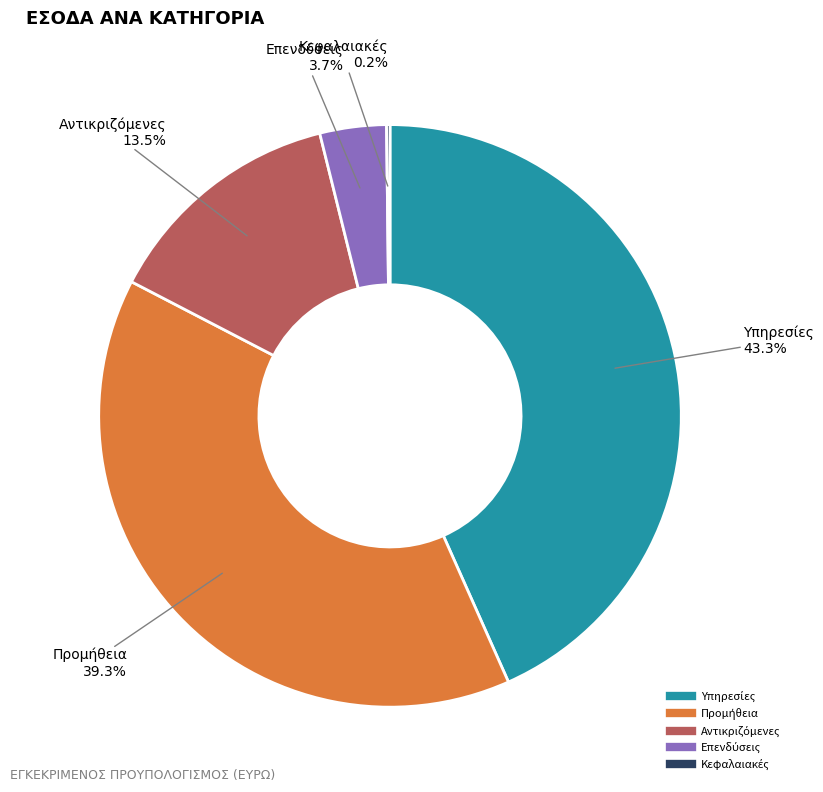

Is there a majority slice in this chart?

No